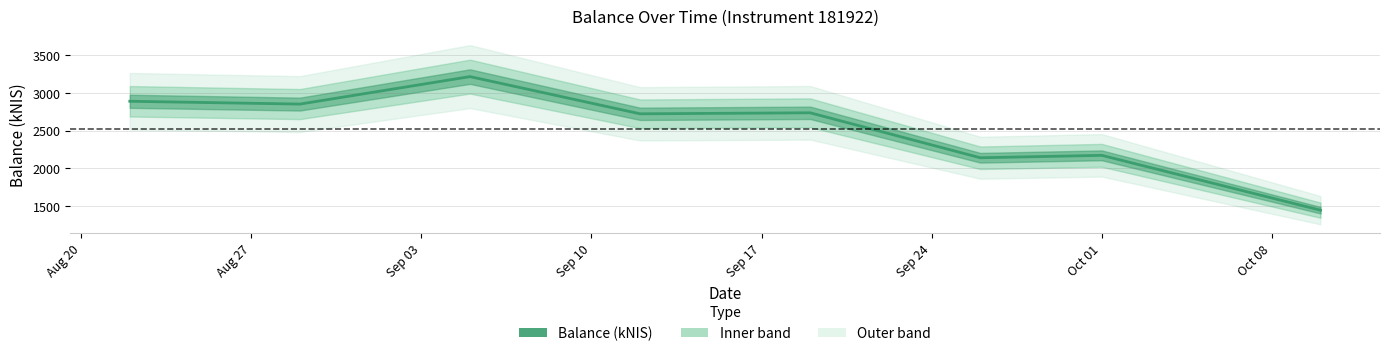

What is the difference between the values at Aug 27 and Sep 24?

711.9